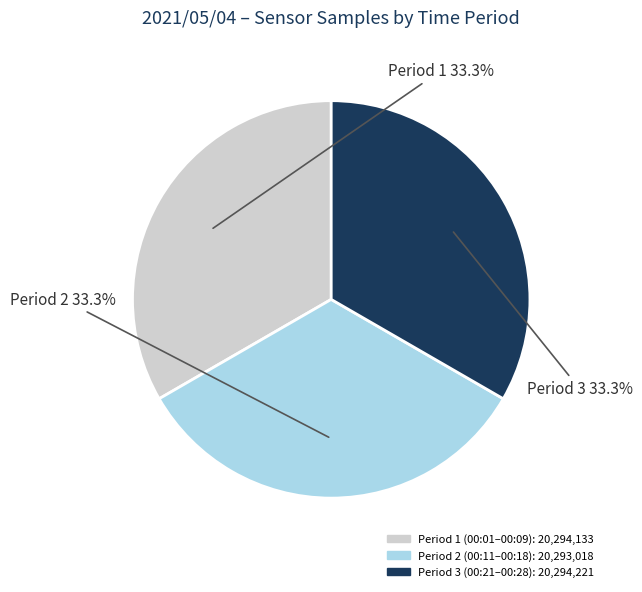

Does any single category account for the majority?

No